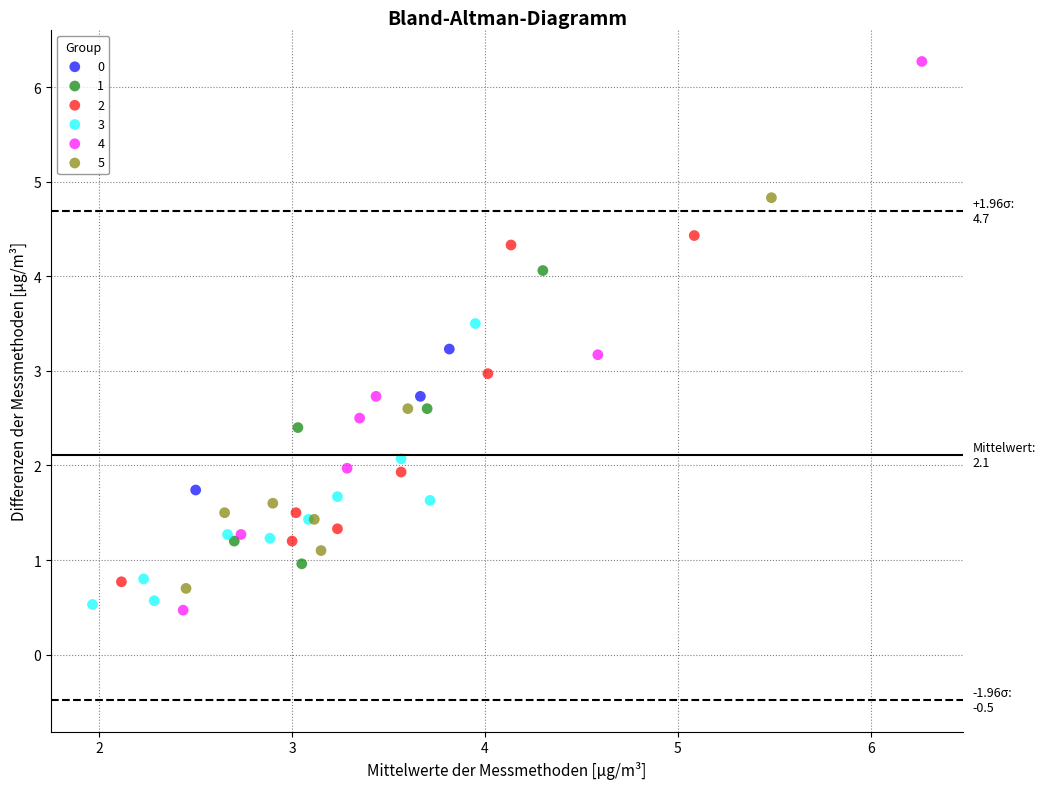

Which series reaches the maximum Y coordinate?

4